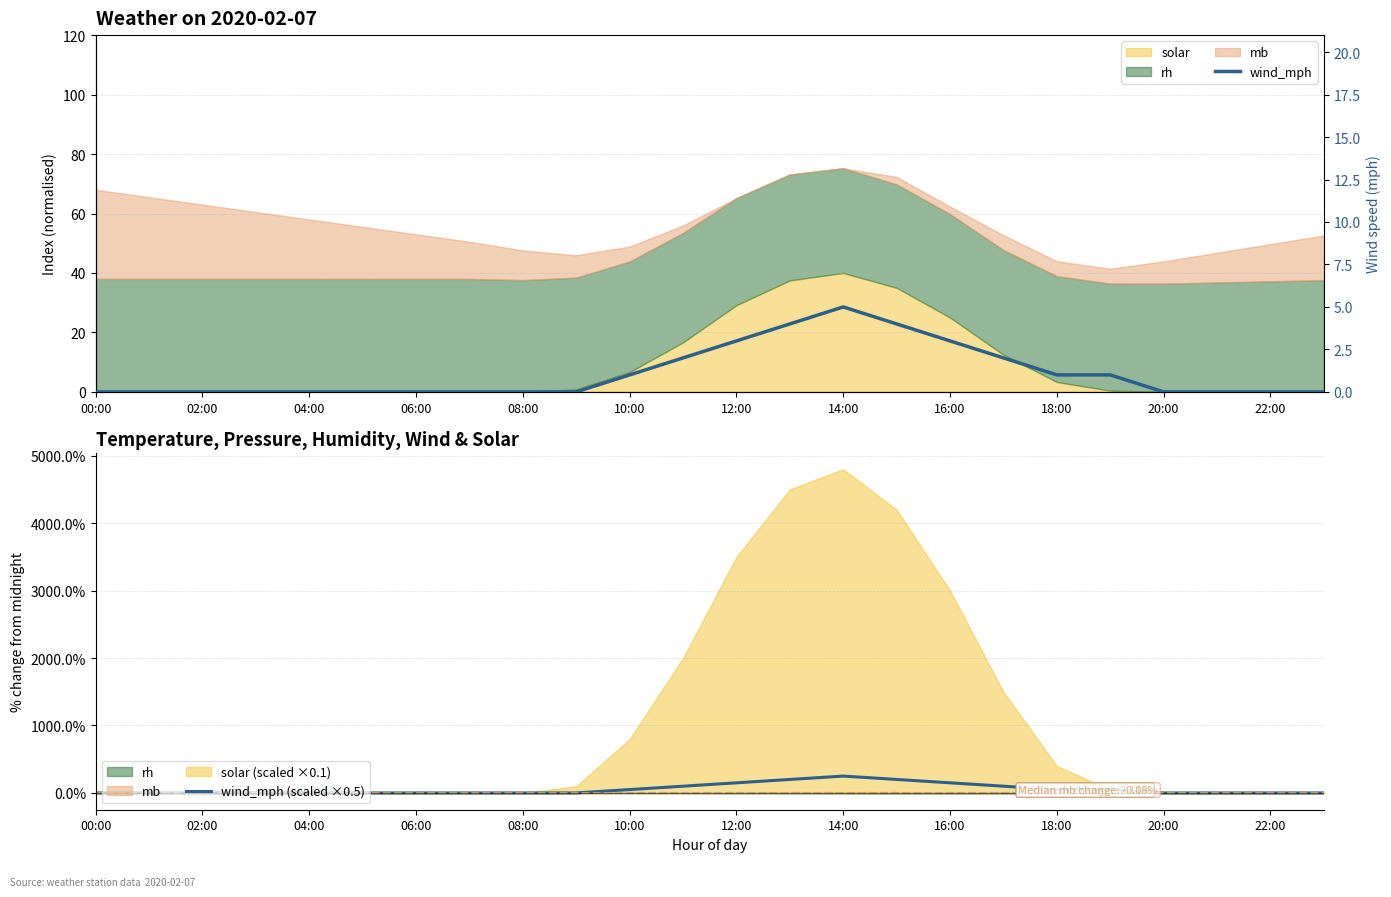

Is it true that wind_mph (scaled ×0.5) equals 0 at 04:00?

True